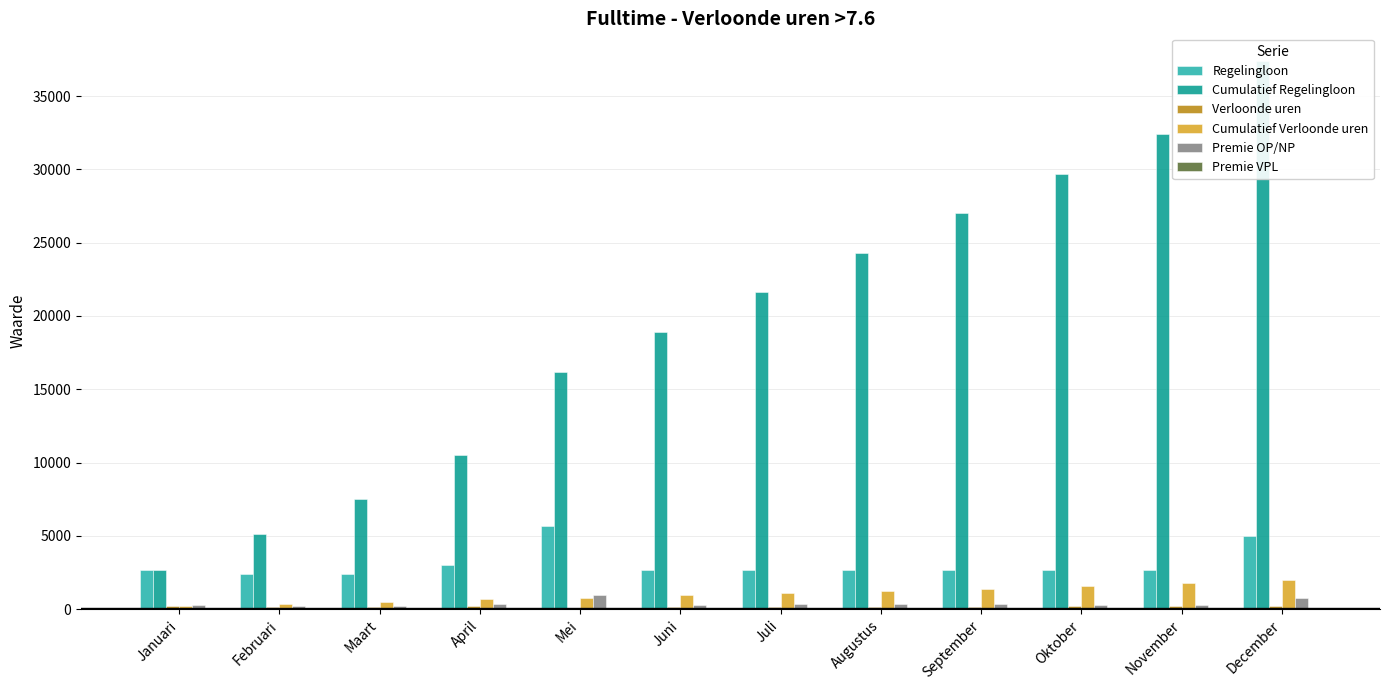

What are all the series names shown in the legend?

Regelingloon, Cumulatief Regelingloon, Verloonde uren, Cumulatief Verloonde uren, Premie OP/NP, Premie VPL